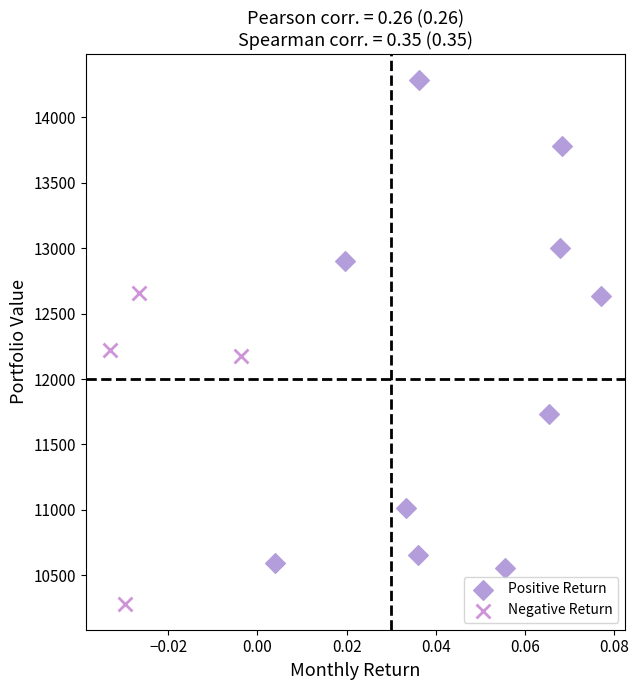

Which series has the largest Y range (max minus min)?

Positive Return